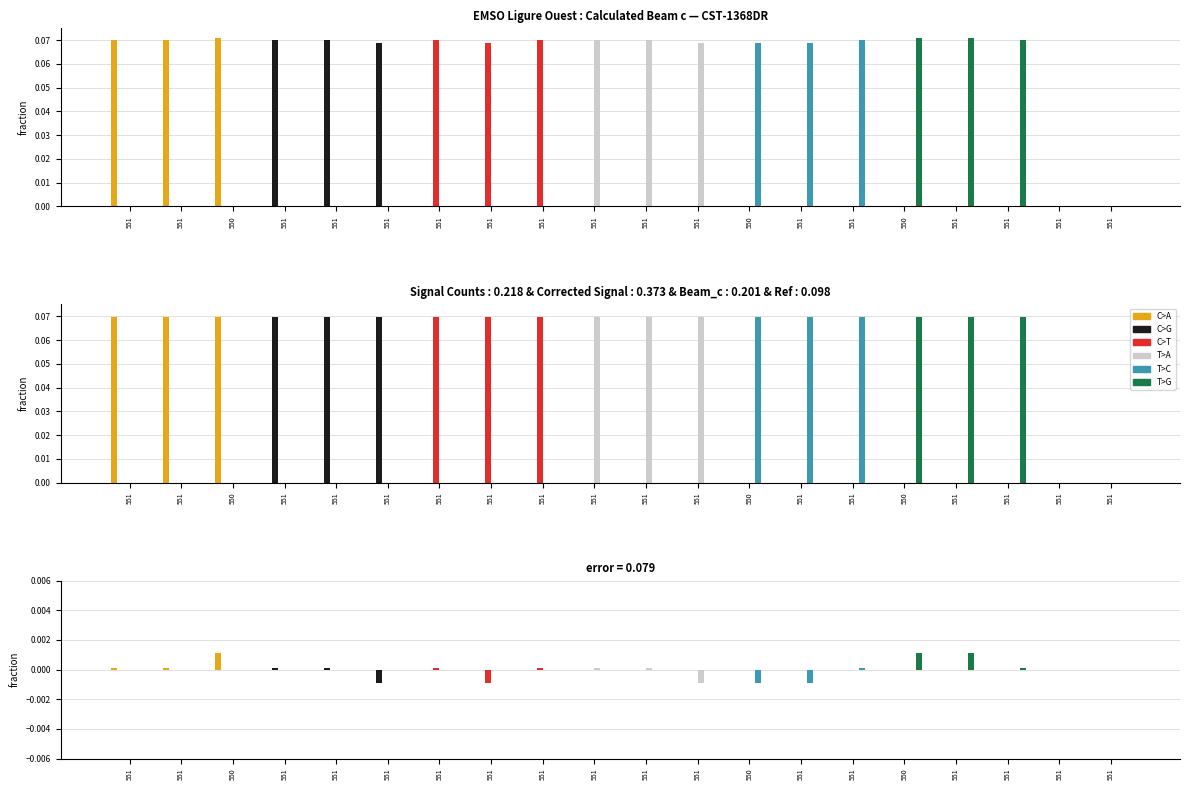

Which series has the largest range (max minus min)?

C>A